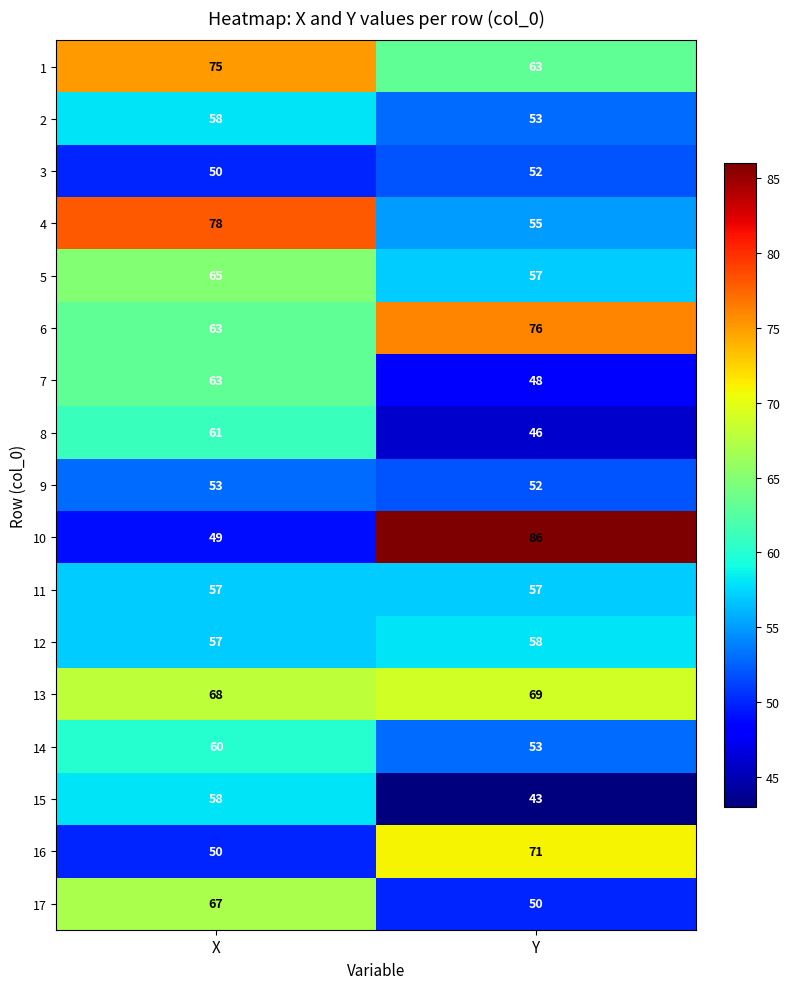

What value does the 16 series have at X, to the nearest 10?

50